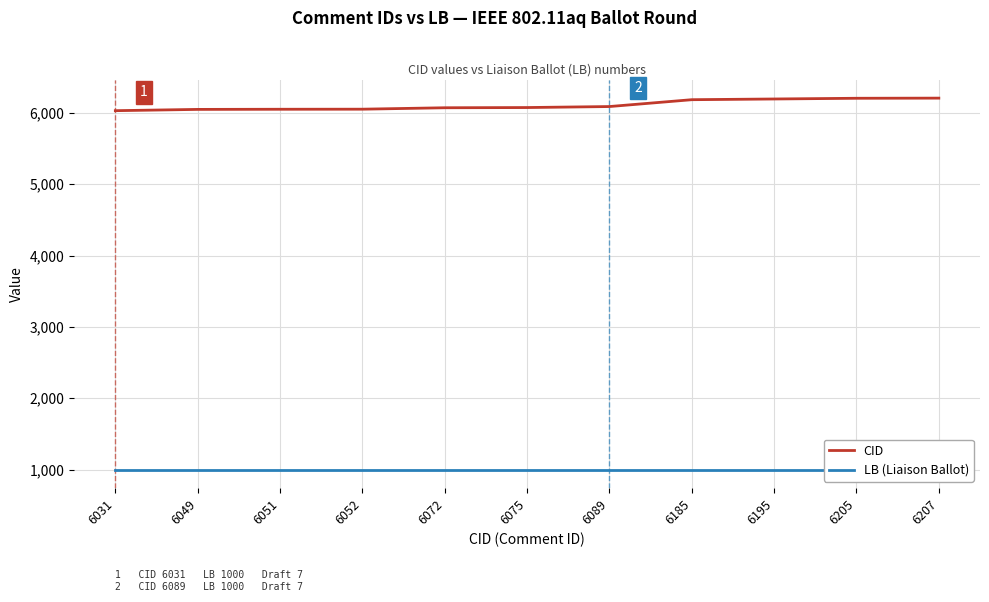

Rank the series by their average value, from highest to lowest.

CID, LB (Liaison Ballot)